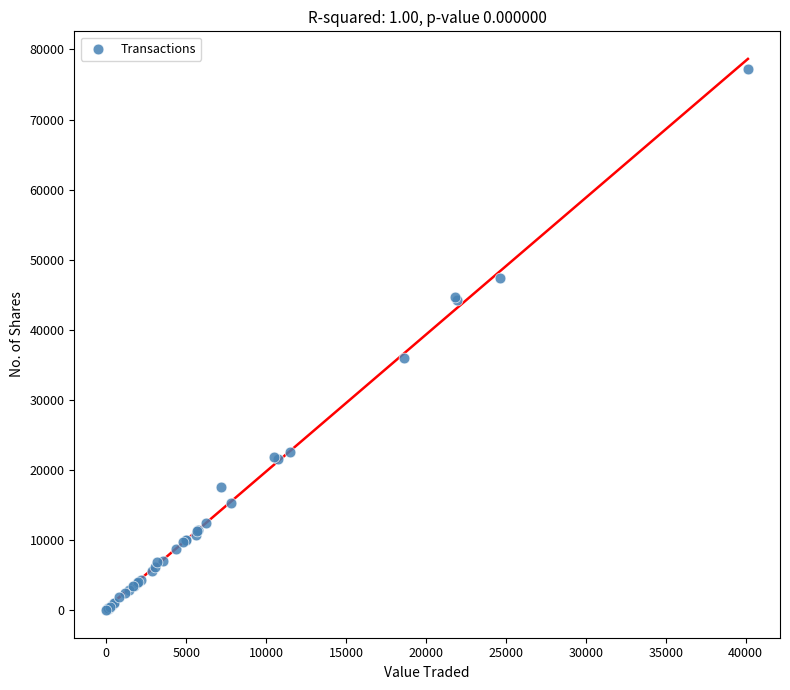

What Y value in the scatter plot is closest to 38598?

35919